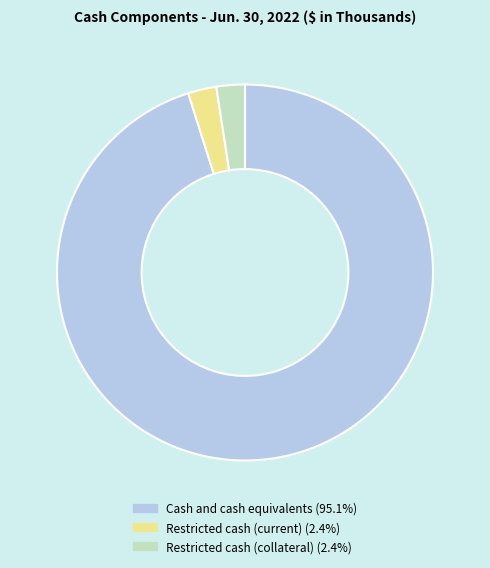

Does Cash and cash equivalents represent more than half of the total?

Yes